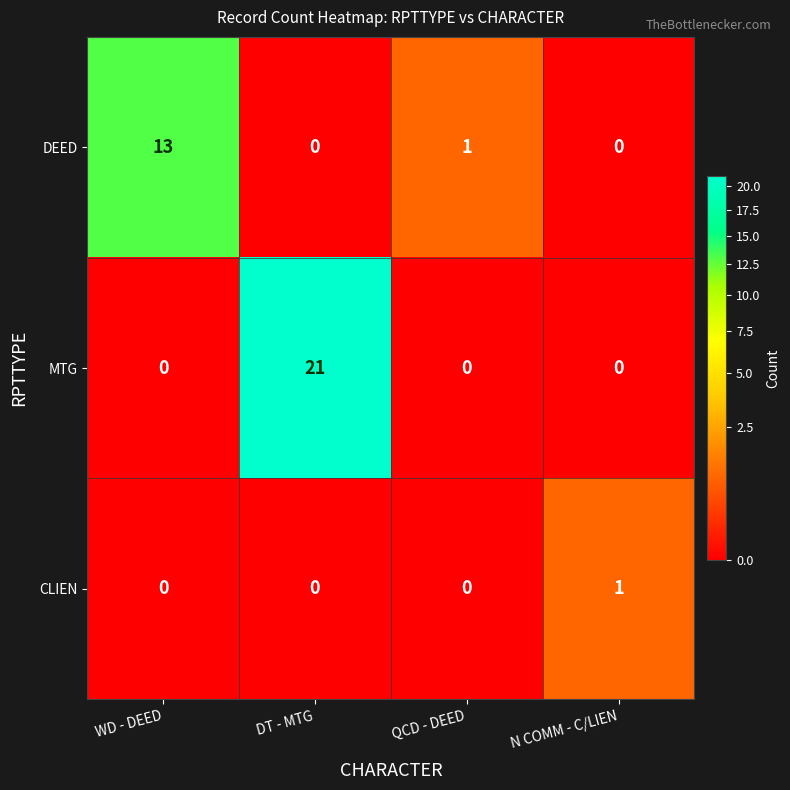

Is the value of DEED at QCD - DEED greater than the value of CLIEN at WD - DEED?

Yes